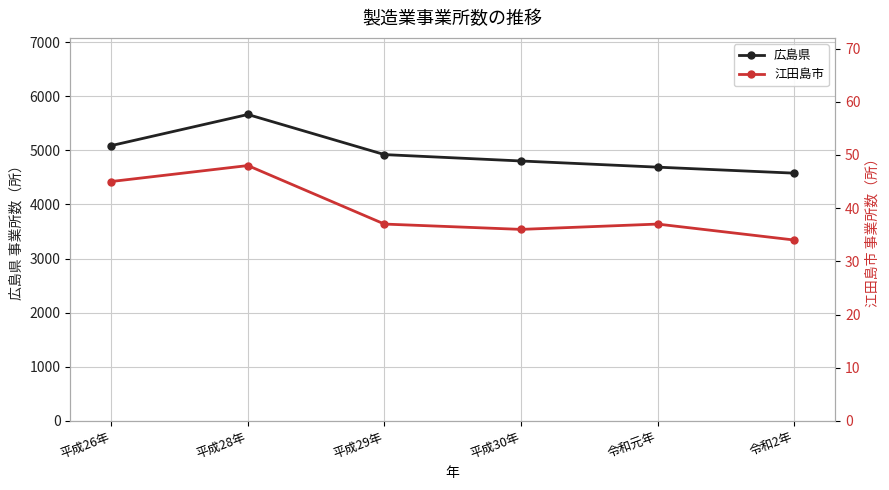

Reading left to right, transcribe all the data shown in this chart.

広島県: 5086	5661	4920	4802	4688	4577
江田島市: 45	48	37	36	37	34